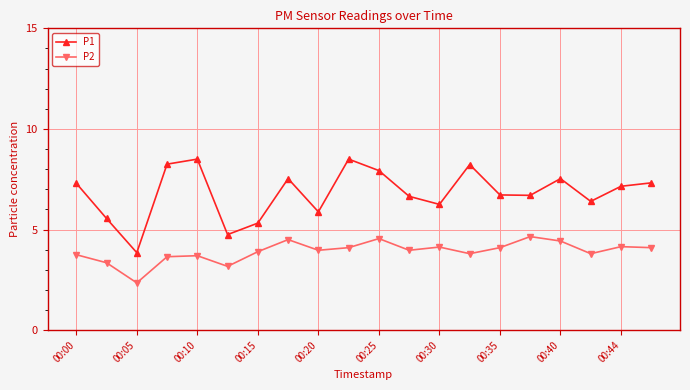

What is the value of the P2 point at the 16th from the left?

4.7